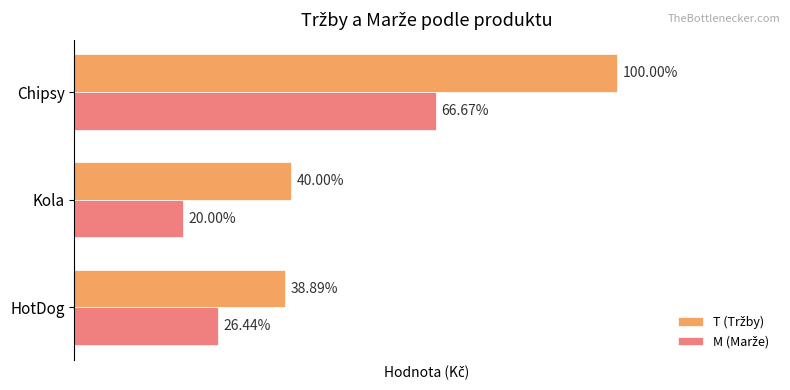

What are all the series names shown in the legend?

T (Tržby), M (Marže)